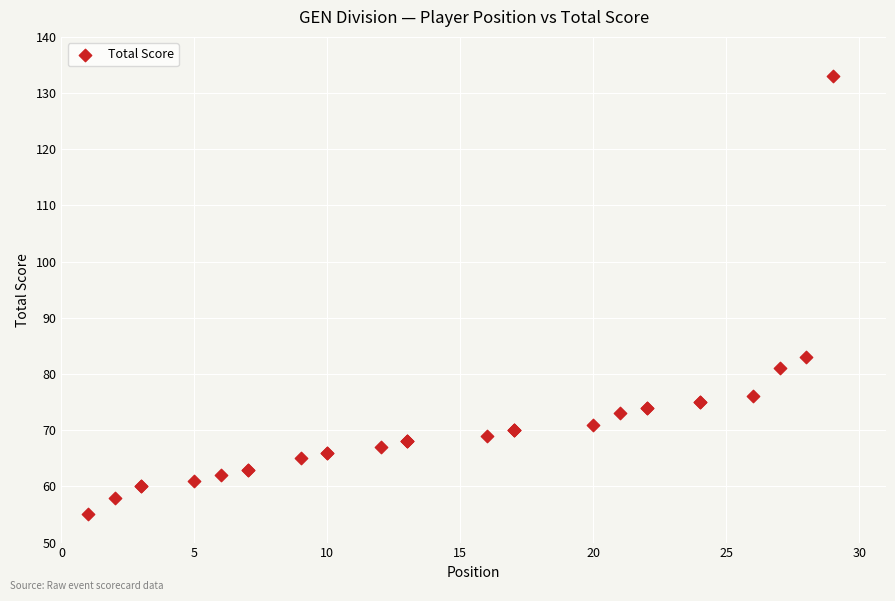

What Y value in the scatter plot is closest to 94?

83